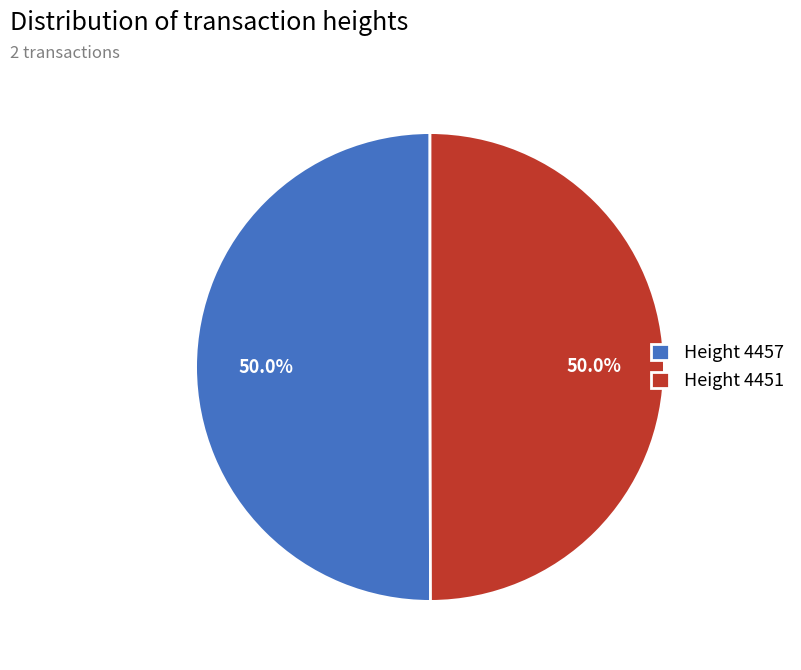

What percentage is NOT represented by Height 4457?

50.0%